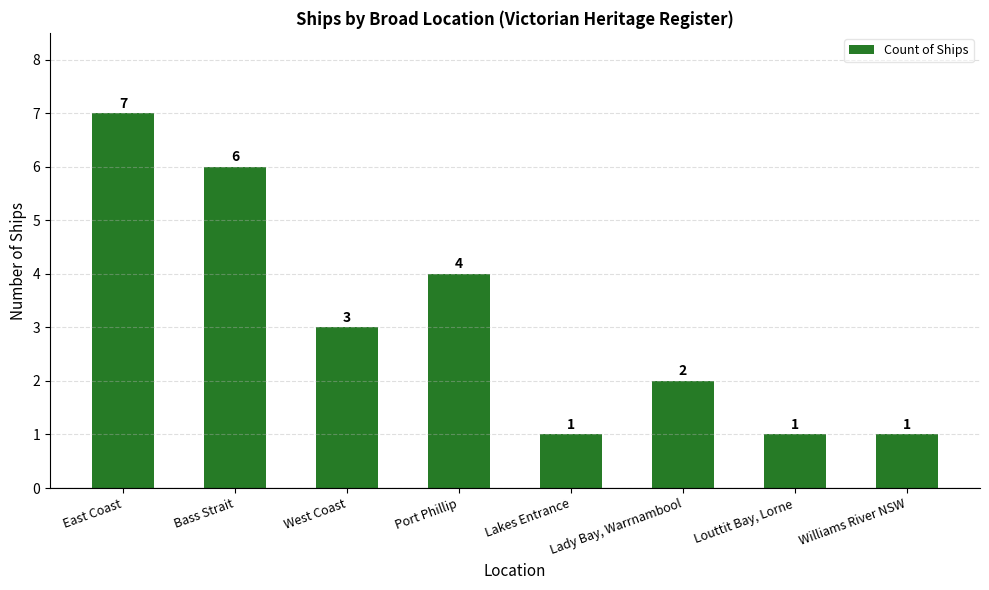

Reading left to right, extract all data points from this chart.

East Coast=7	Bass Strait=6	West Coast=3	Port Phillip=4	Lakes Entrance=1	Lady Bay, Warrnambool=2	Louttit Bay, Lorne=1	Williams River NSW=1